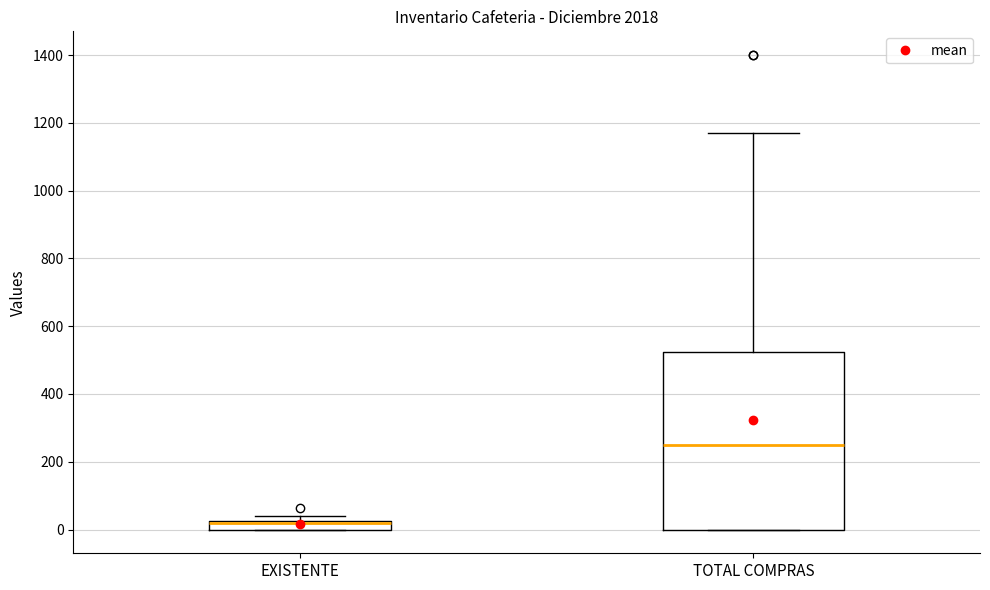

Which box's median line is the highest?

TOTAL COMPRAS